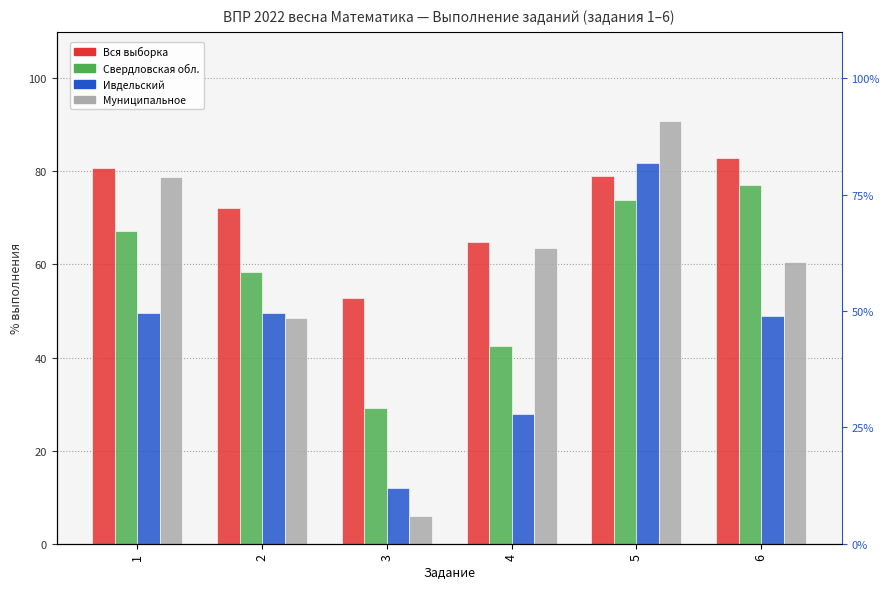

Which series changed the most between 5 and 6?

Ивдельский